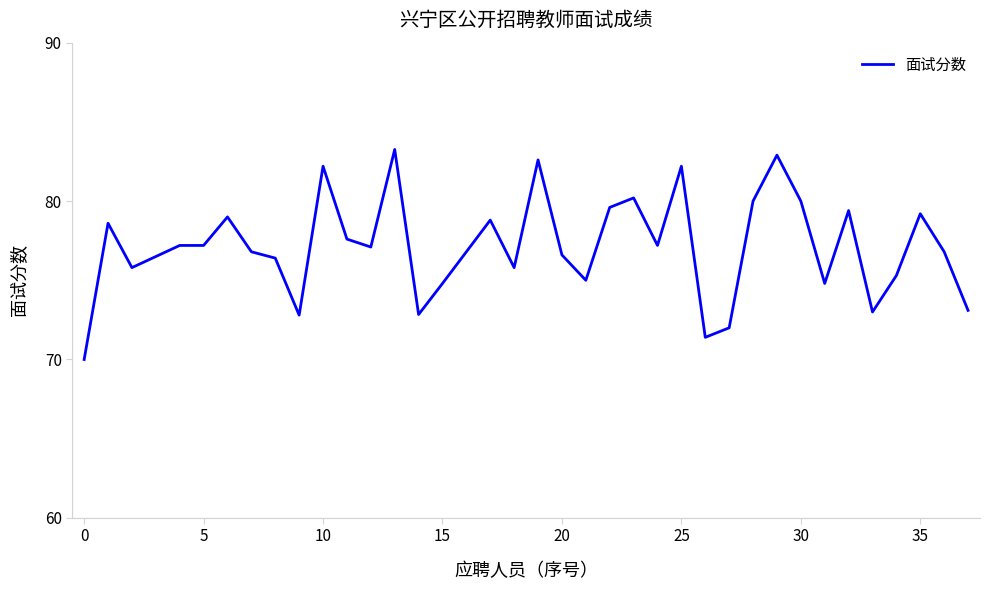

How many values exceed 77?

19